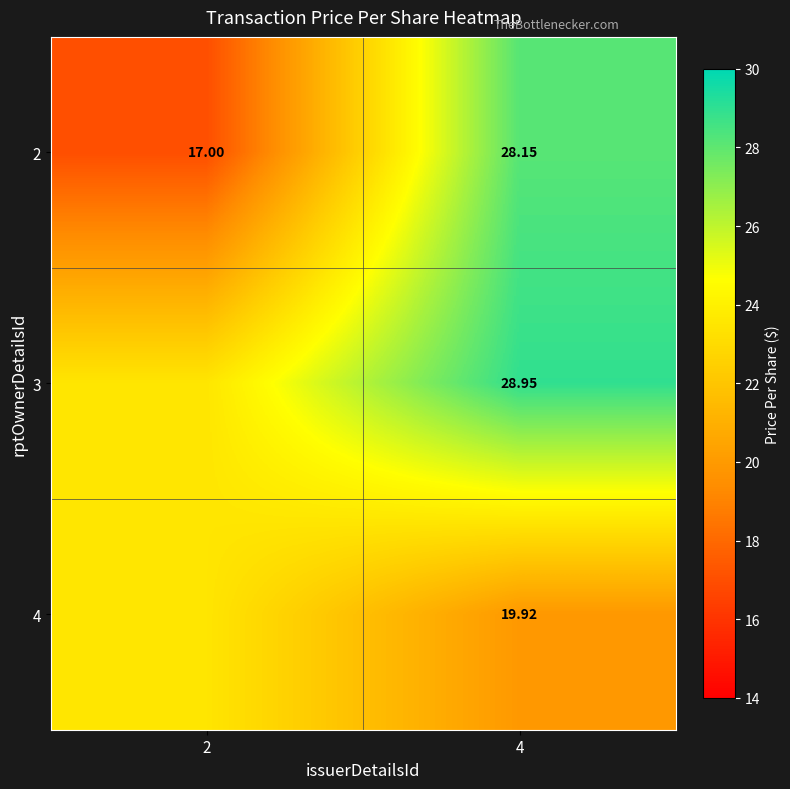

The 2 series shows 17.0 at 2. True or false?

True